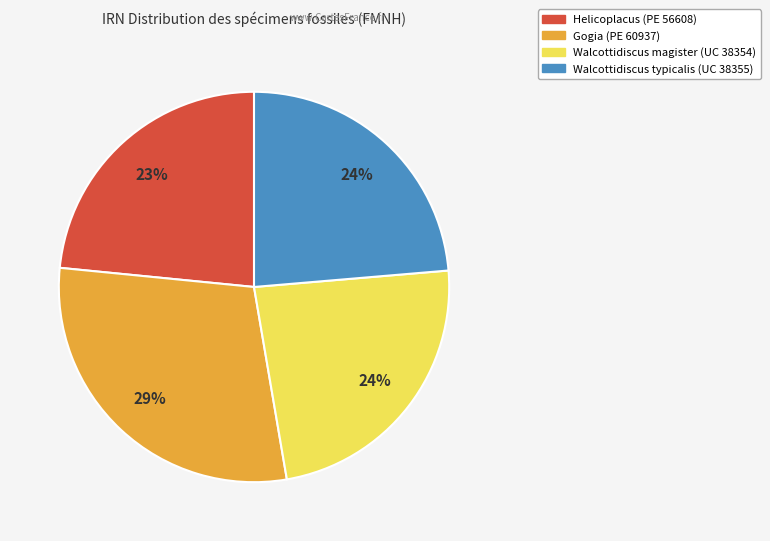

Which has a higher value, Walcottidiscus typicalis (UC 38355) or Gogia (PE 60937)?

Gogia (PE 60937)